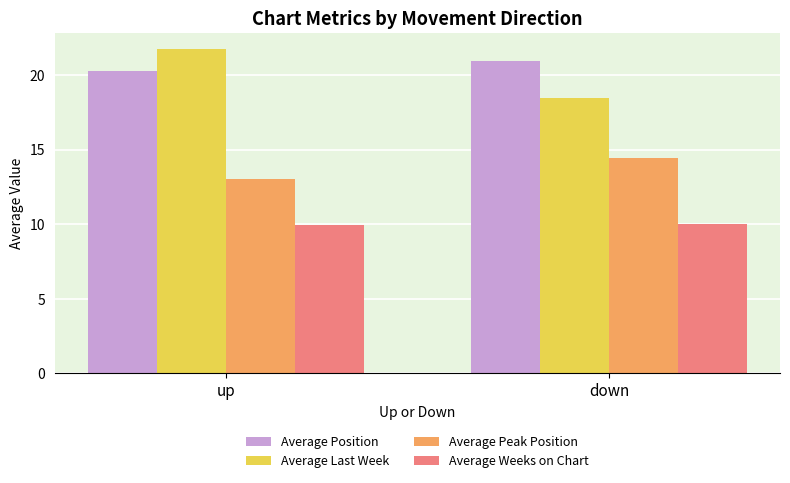

At which label is Average Position closest to 20?

up